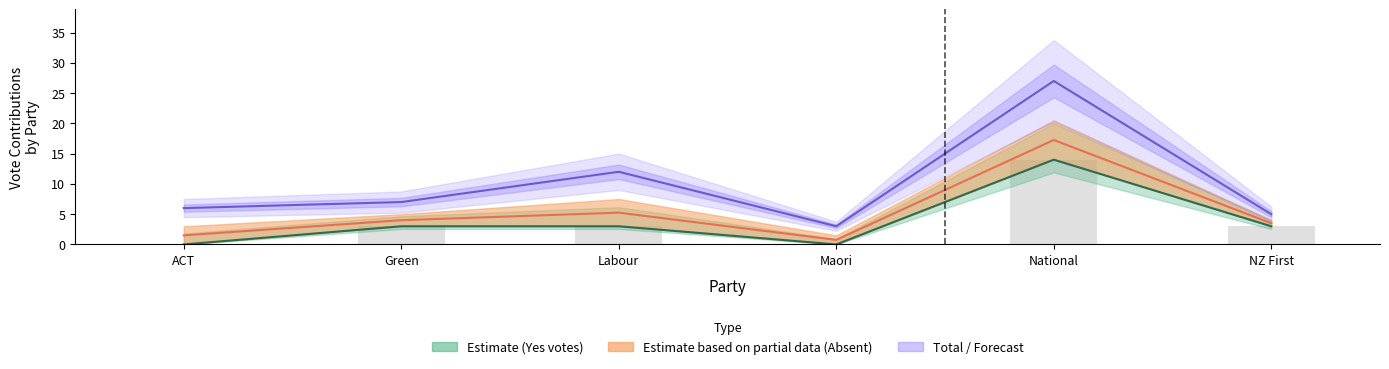

What is the highest value of the Total series?

27